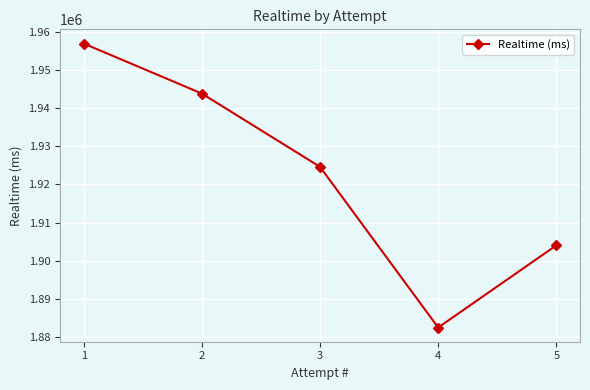

What is the maximum value shown in the chart?

1957009